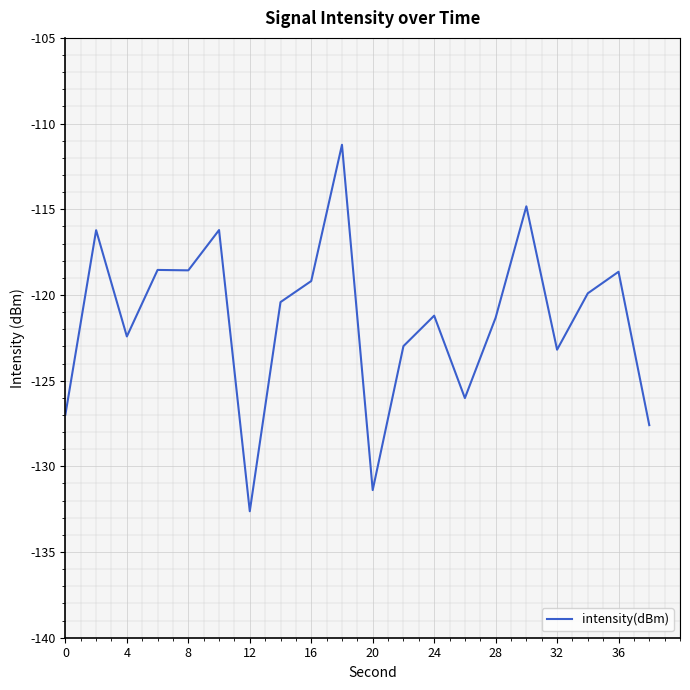

What is the maximum value shown in the chart?

-111.2